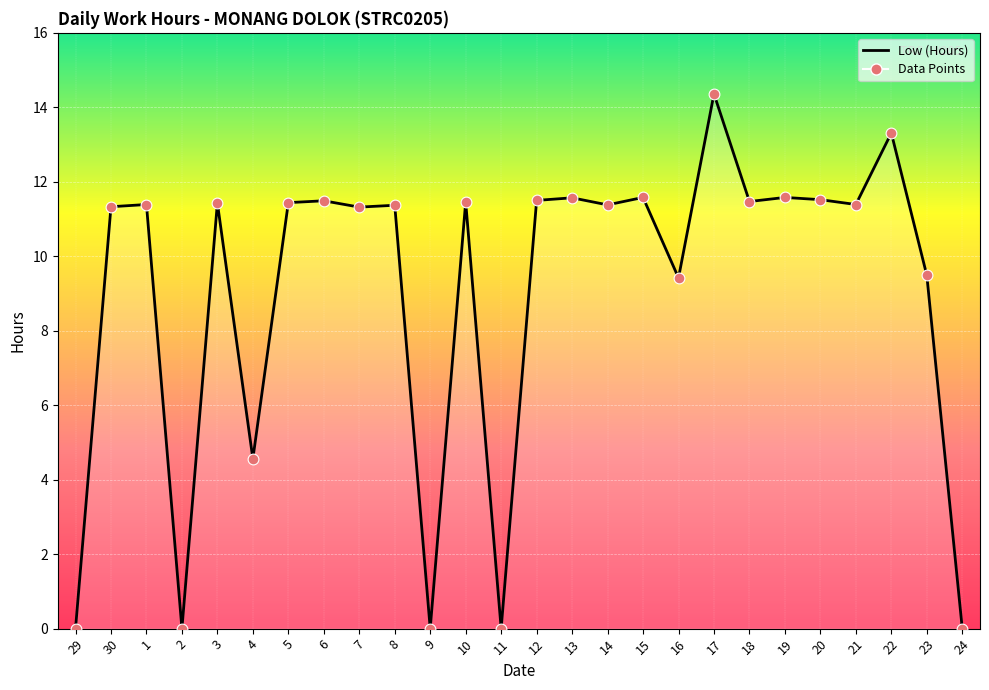

Between 19 and 30, which is larger?

19